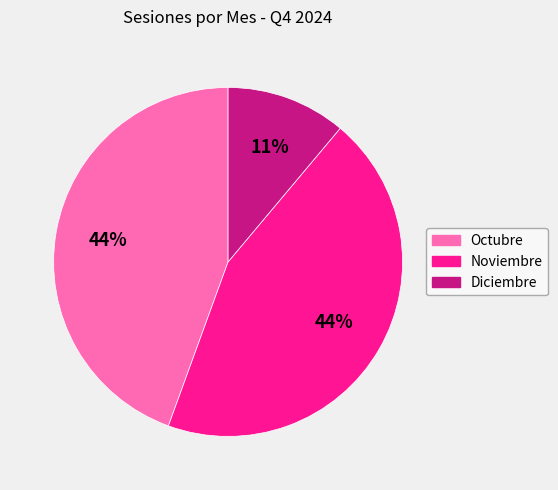

How many slices are in this pie chart?

3